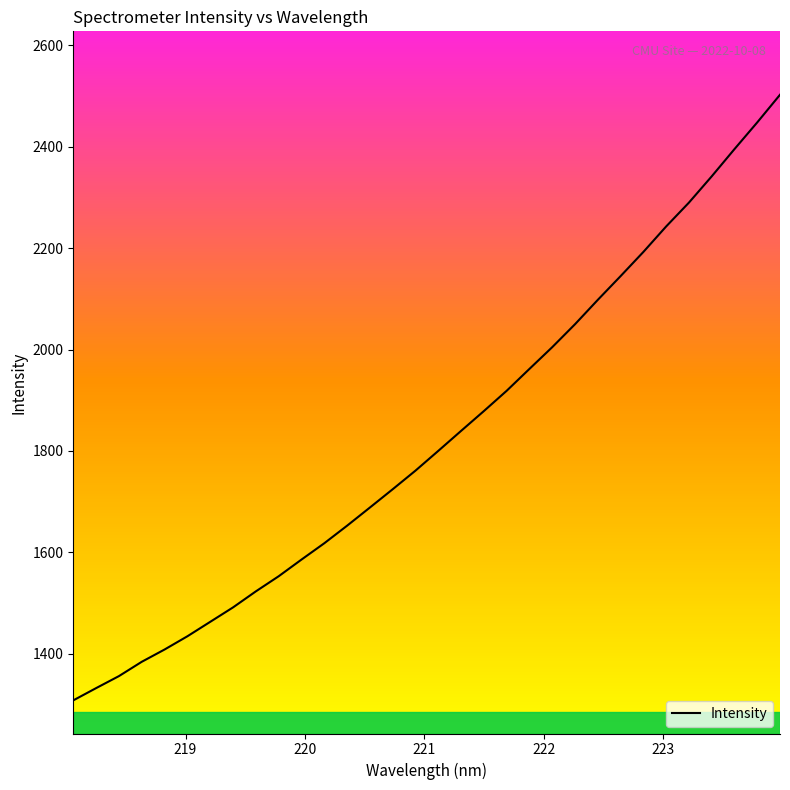

What is the maximum value shown in the chart?

2502.7